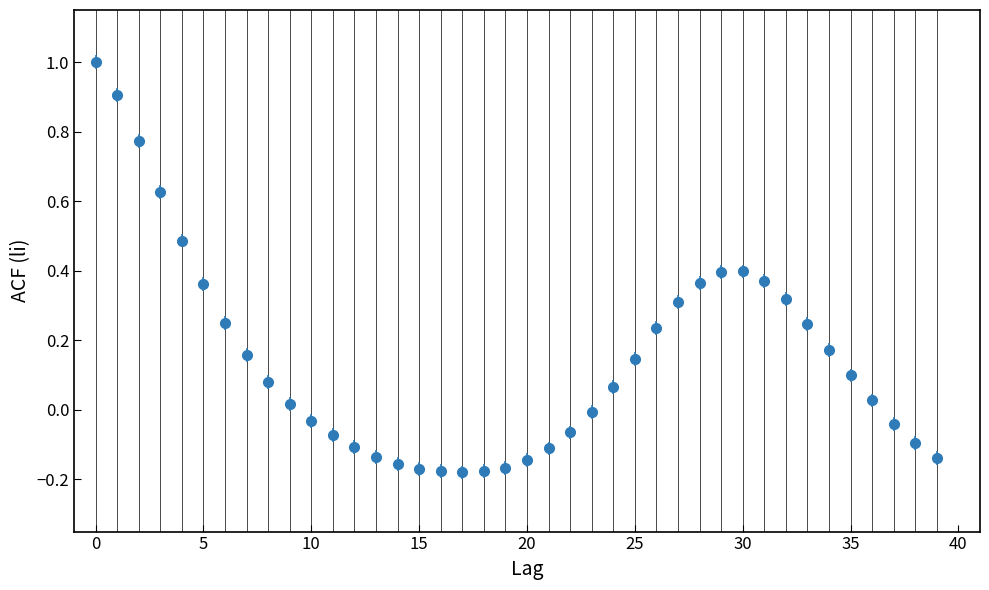

What is the difference between the maximum and minimum values?

1.2